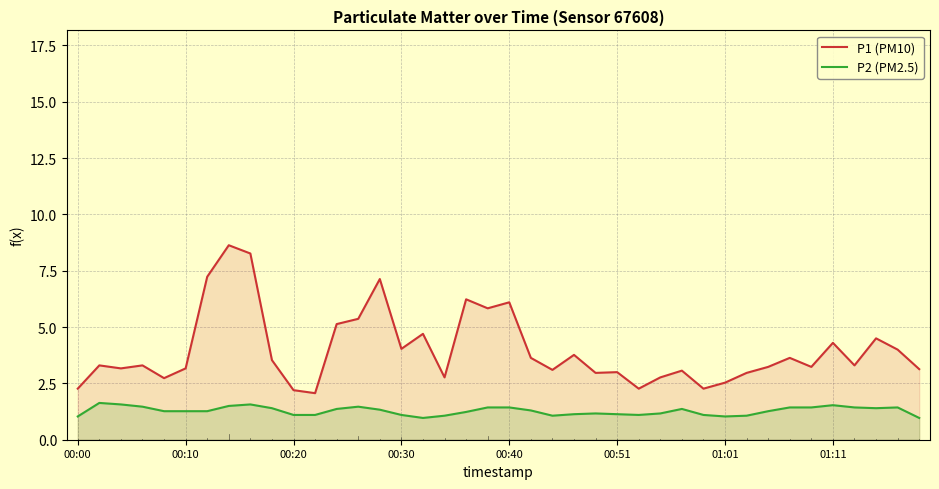

Rank the series at 17 from lowest to highest value.

P2 (PM2.5), P1 (PM10)